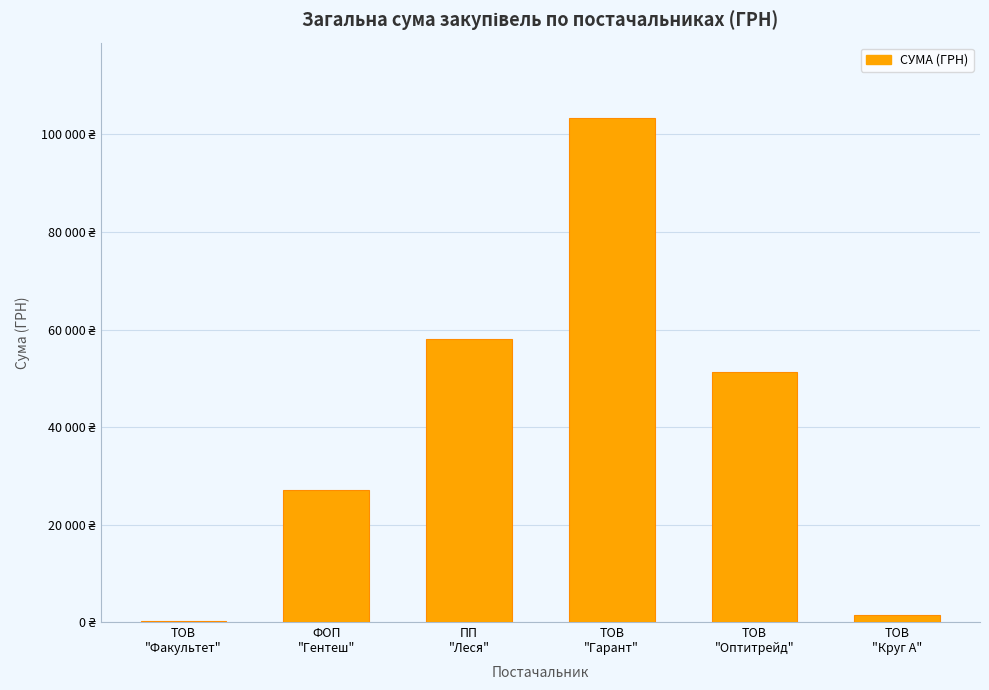

What is the change in value from ТОВ
"Факультет" to ТОВ
"Гарант"?

+103176.7